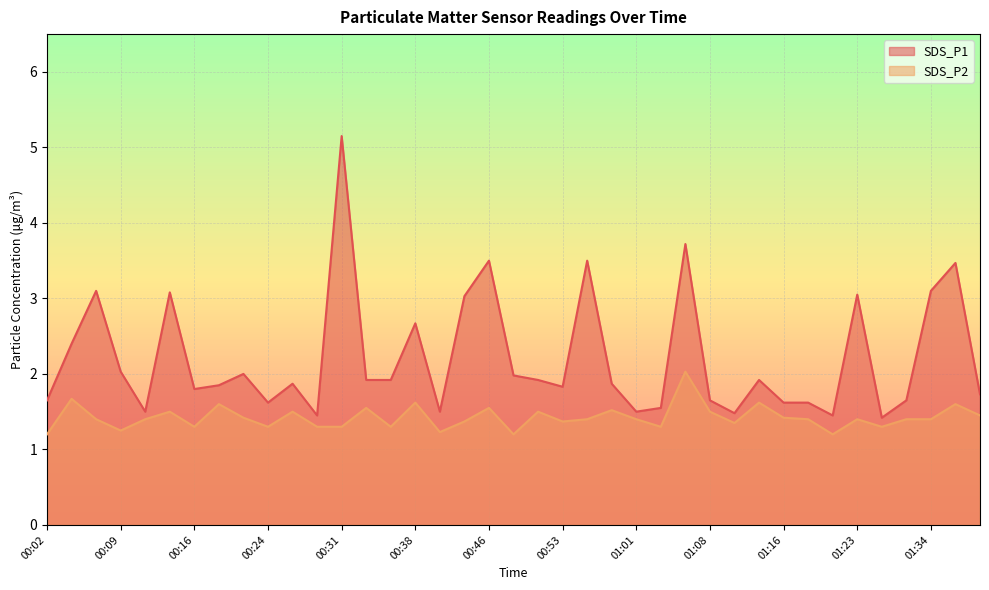

What are all the series names shown in the legend?

SDS_P1, SDS_P2